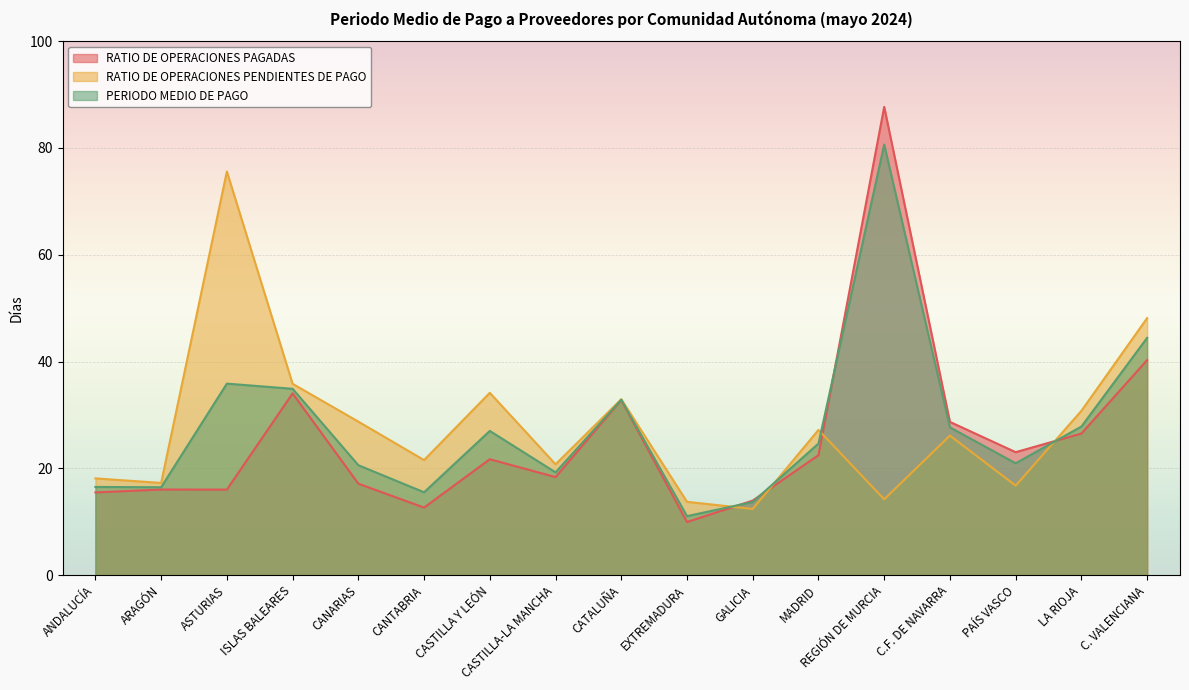

True or false: RATIO DE OPERACIONES PENDIENTES DE PAGO and PERIODO MEDIO DE PAGO intersect in this chart.

True